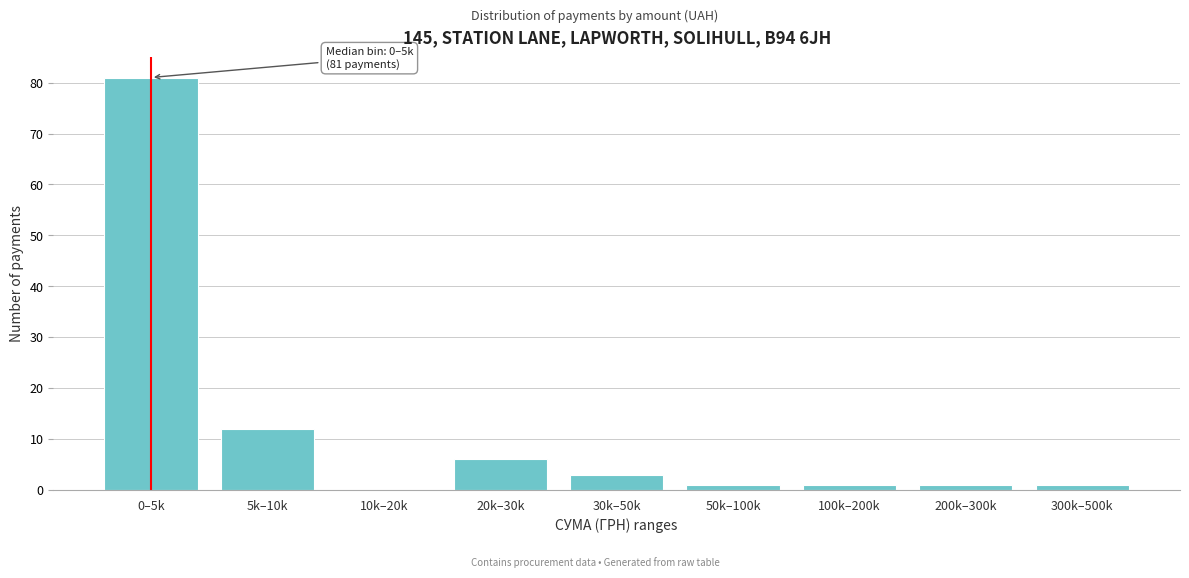

Reading left to right, extract all data points from this chart.

0–5k=81	5k–10k=12	10k–20k=0	20k–30k=6	30k–50k=3	50k–100k=1	100k–200k=1	200k–300k=1	300k–500k=1